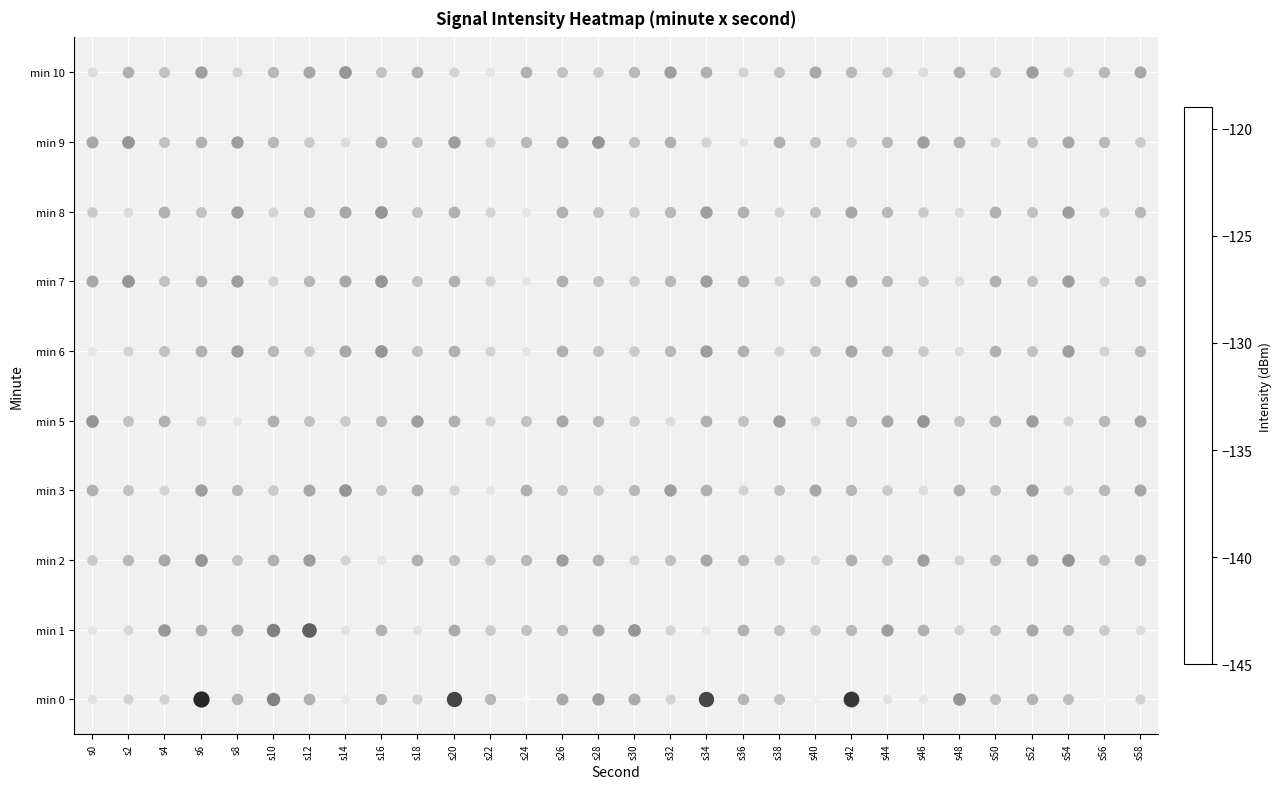

Between s36 and s48, which is larger?

s36